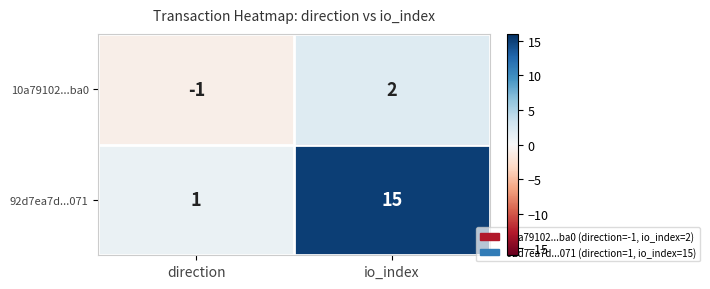

List the series in order of their peak value, lowest first.

10a79102...ba0, 92d7ea7d...071